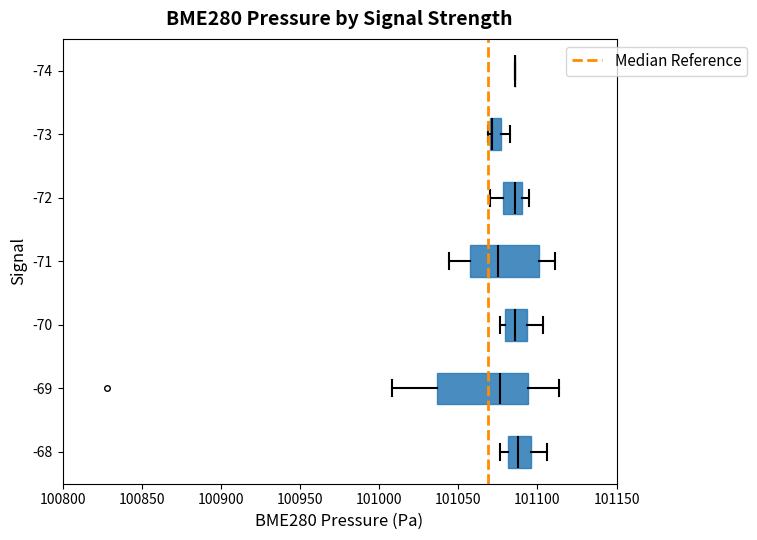

Where is the right edge of the box at y = -73 on the x-axis? The values are not printed on the chart, so give them approximately, as read against the axis.

101075